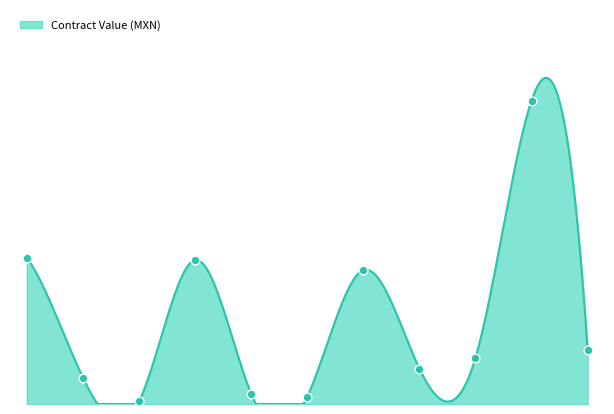

Approximately how many times larger is the value at 4000111870 compared to 4000111862?

2.1